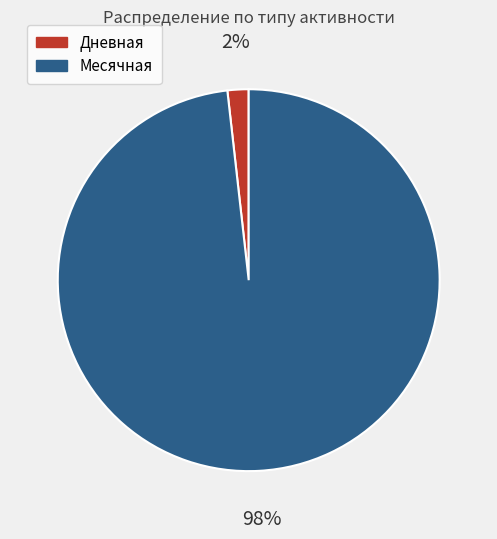

Which slice represents more than half of the pie?

Месячная